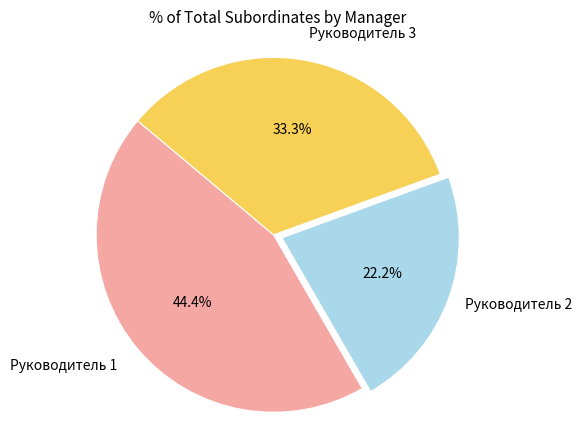

To the nearest percent, what percentage of the pie is Руководитель 2?

22%